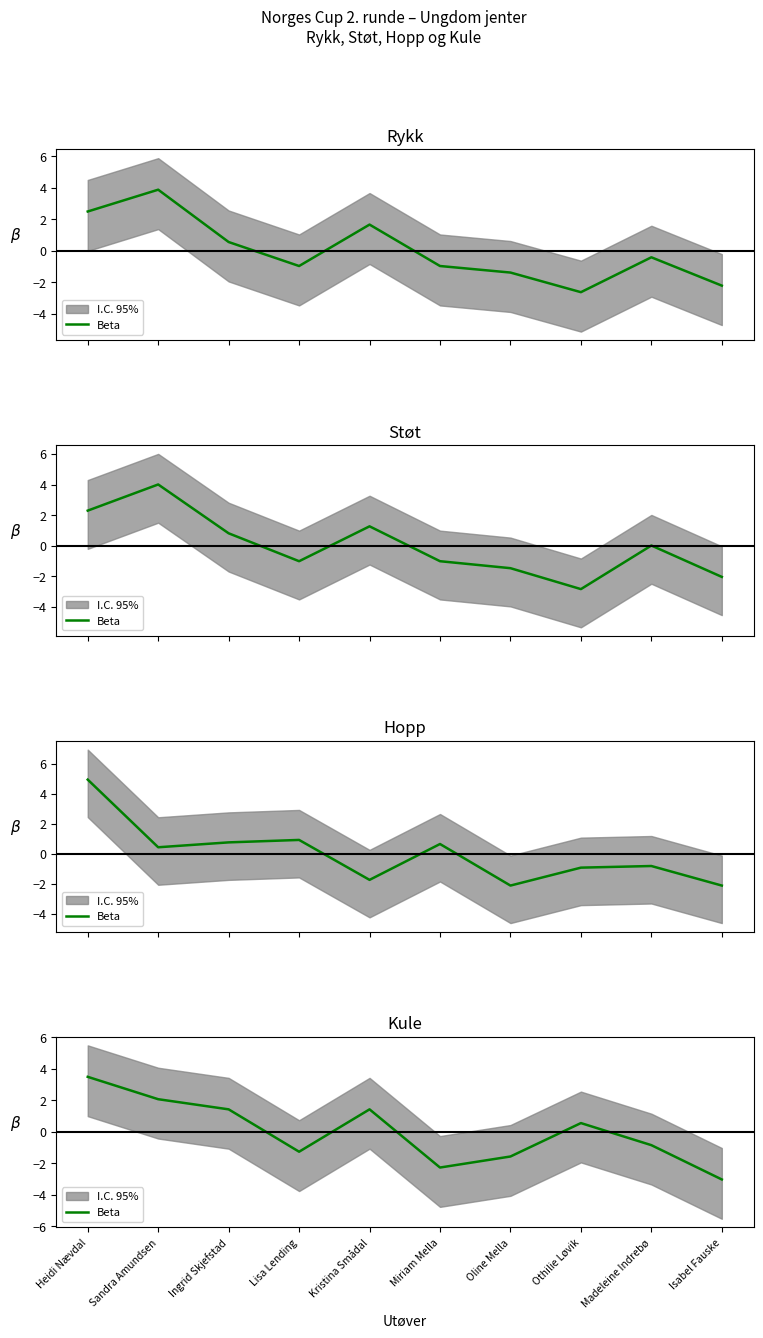

Reading left to right, extract all data points from this chart.

3.5	2.1	1.4	-1.3	1.4	-2.3	-1.6	0.6	-0.8	-3.0